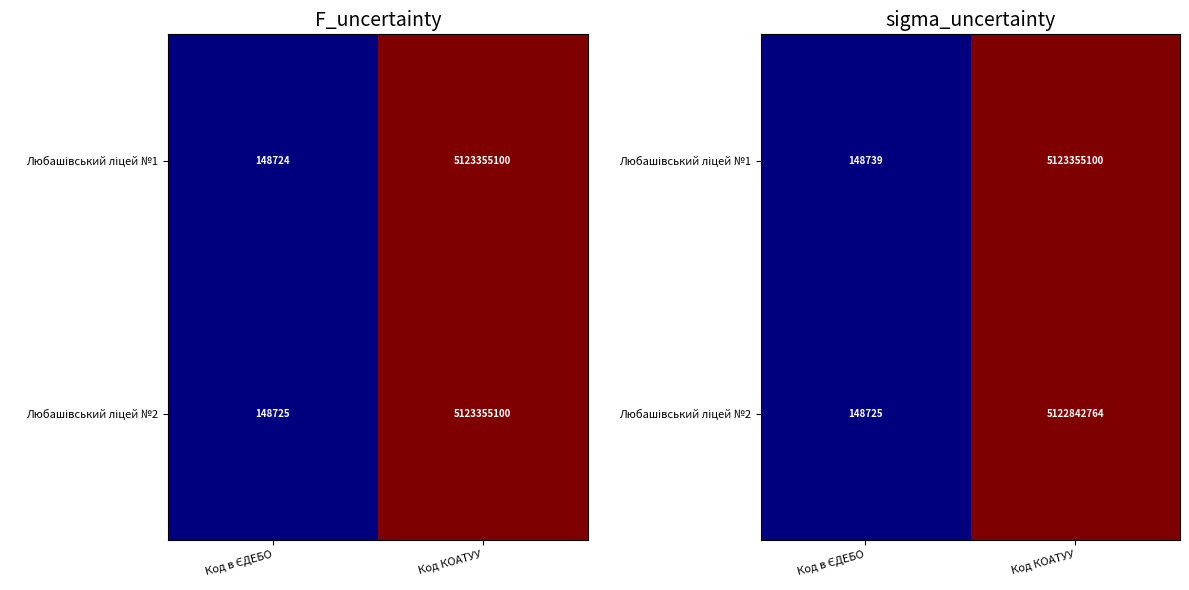

Rank the categories by Любашівський ліцей №2 value from highest to lowest.

Код КОАТУУ, Код в ЄДЕБО